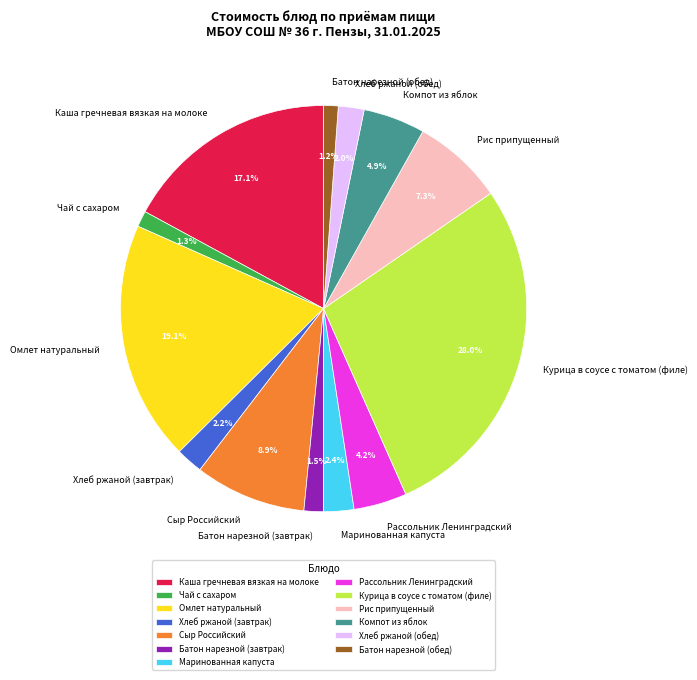

Is it true that Сыр Российский is 9% of the pie?

True